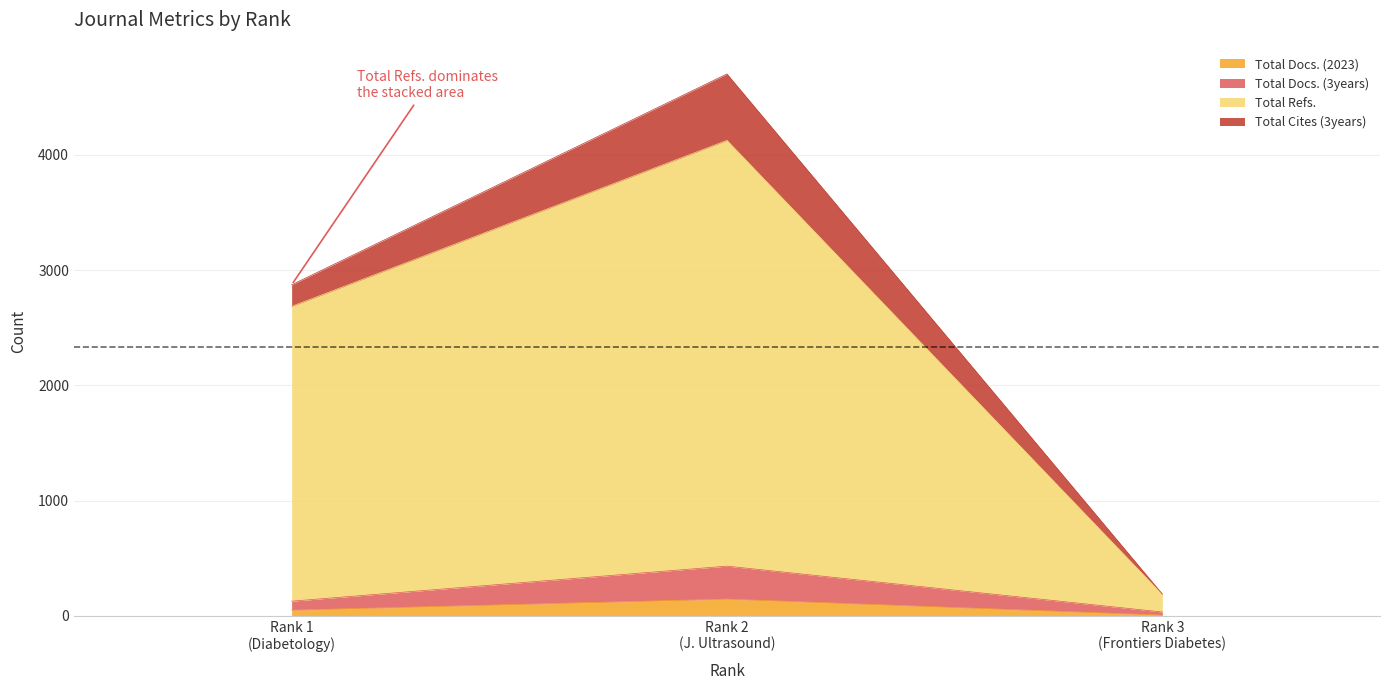

What is the minimum value shown in the chart?

7